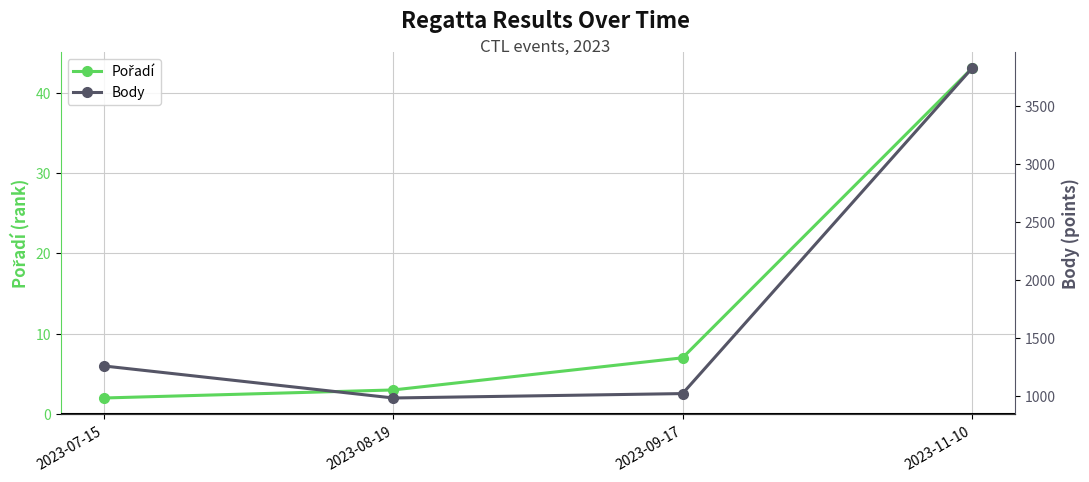

Rank the categories by Body value from highest to lowest.

2023-11-10, 2023-07-15, 2023-09-17, 2023-08-19